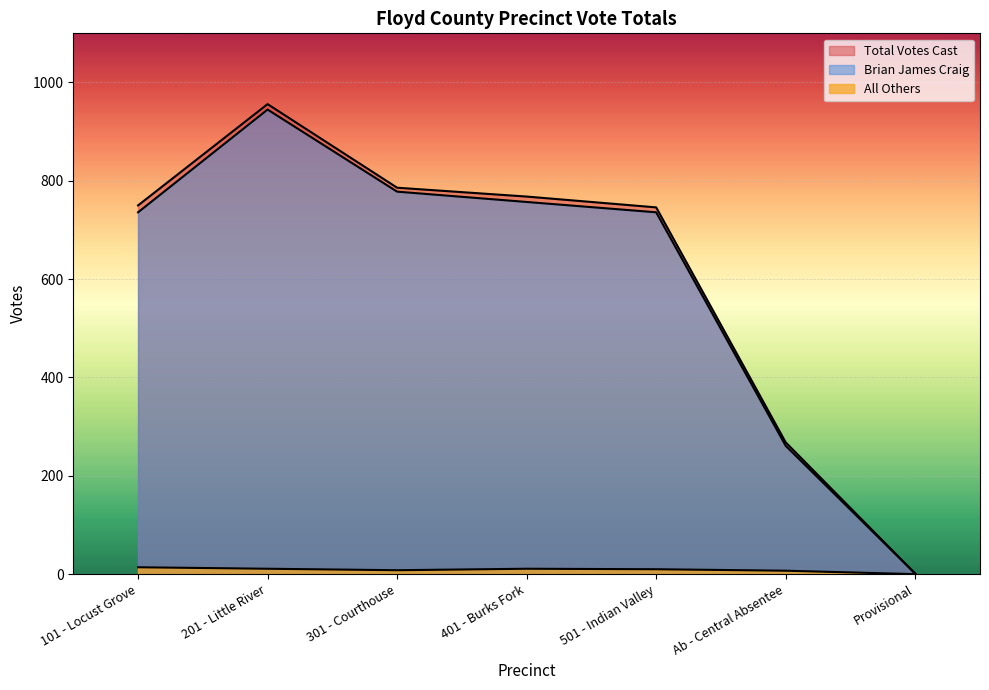

At which label does Total Votes Cast reach its minimum?

Provisional